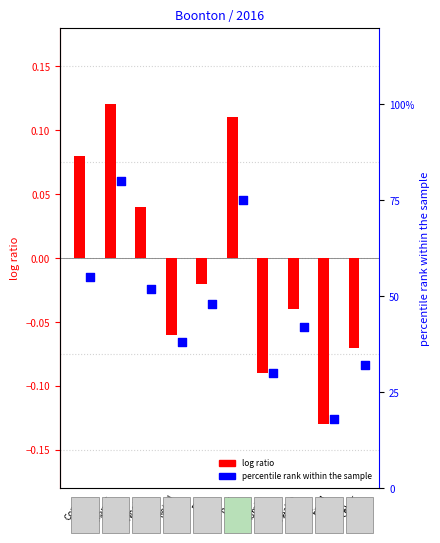

Which series has the widest spread of Y values?

percentile rank within the sample